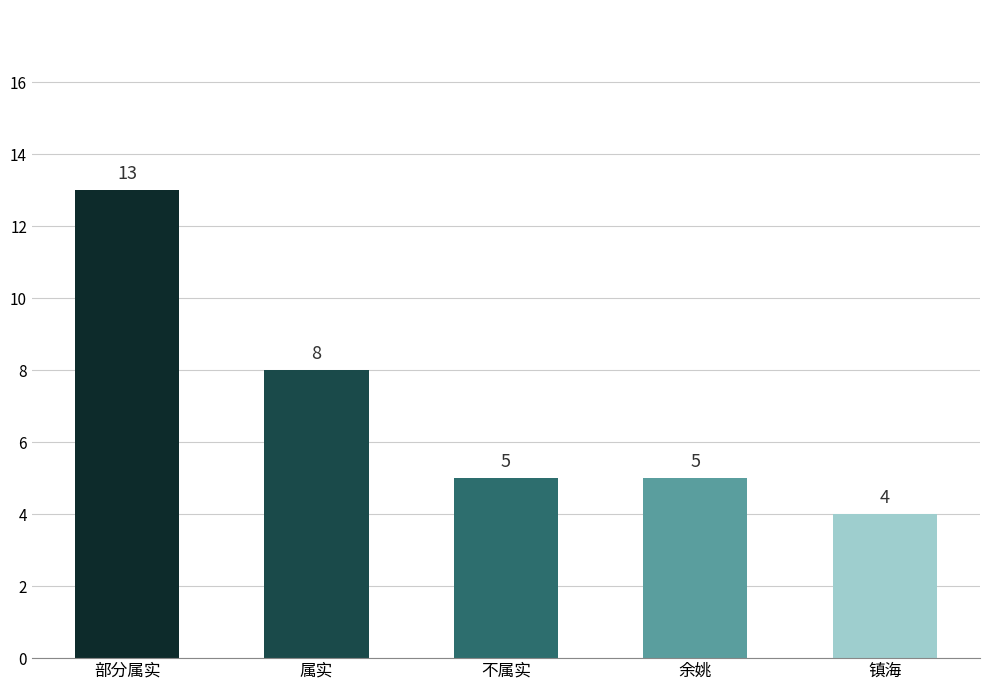

What is the difference between the maximum and second lowest values?

8